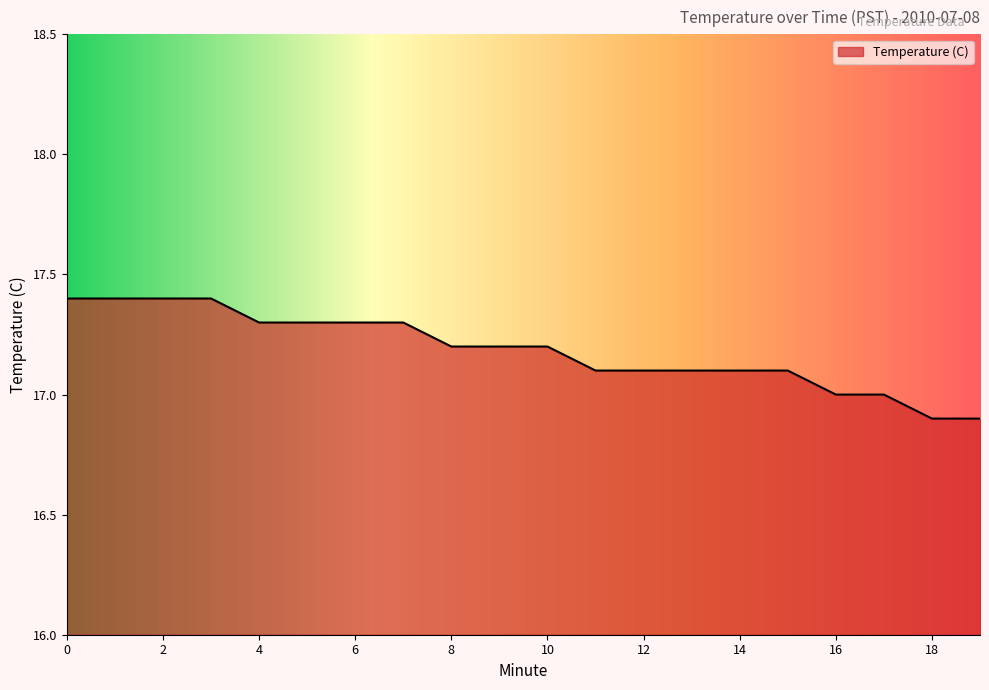

What is the maximum value shown in the chart?

17.4